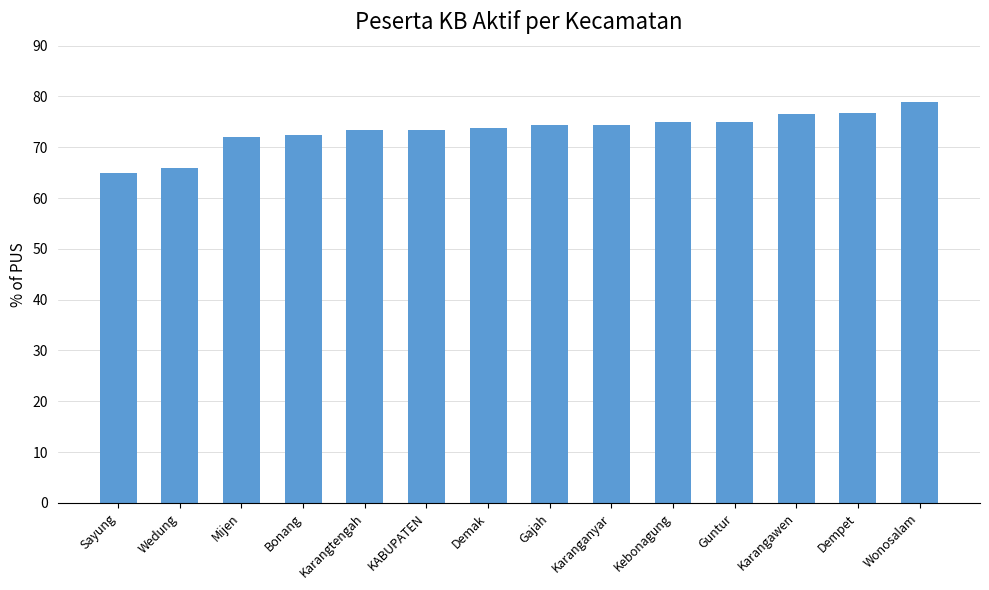

What value does the data have at Demak?

73.8